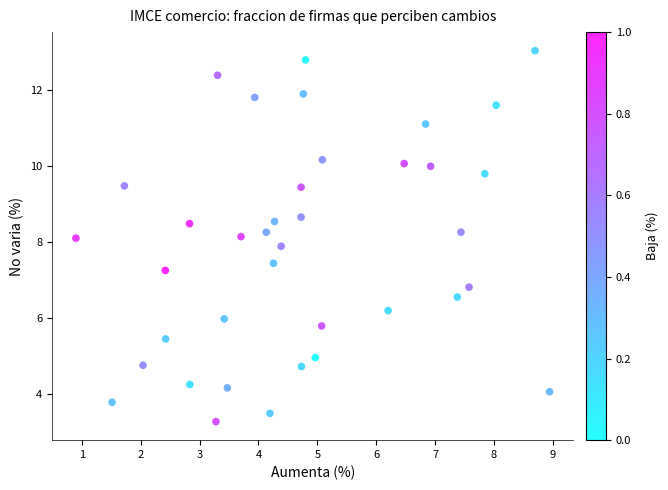

What is the range of Y values (max minus min)?

9.8